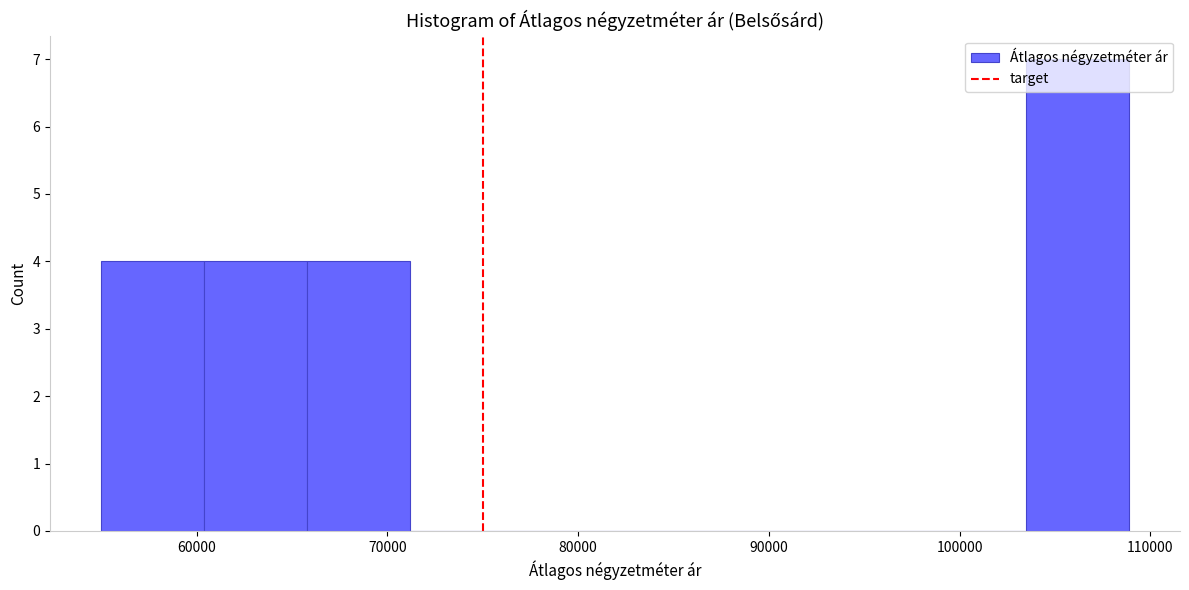

Reading left to right, transcribe this chart: for each bar, give the range it covers on the x-axis and its height. Neither the bar edges nor the heights are printed on the chart, so give them approximately, as read against the axes.

55000 to 60000: 4
60000 to 66000: 4
66000 to 71000: 4
71000 to 77000: 0
77000 to 82000: 0
82000 to 87000: 0
87000 to 93000: 0
93000 to 98000: 0
98000 to 103000: 0
103000 to 109000: 7